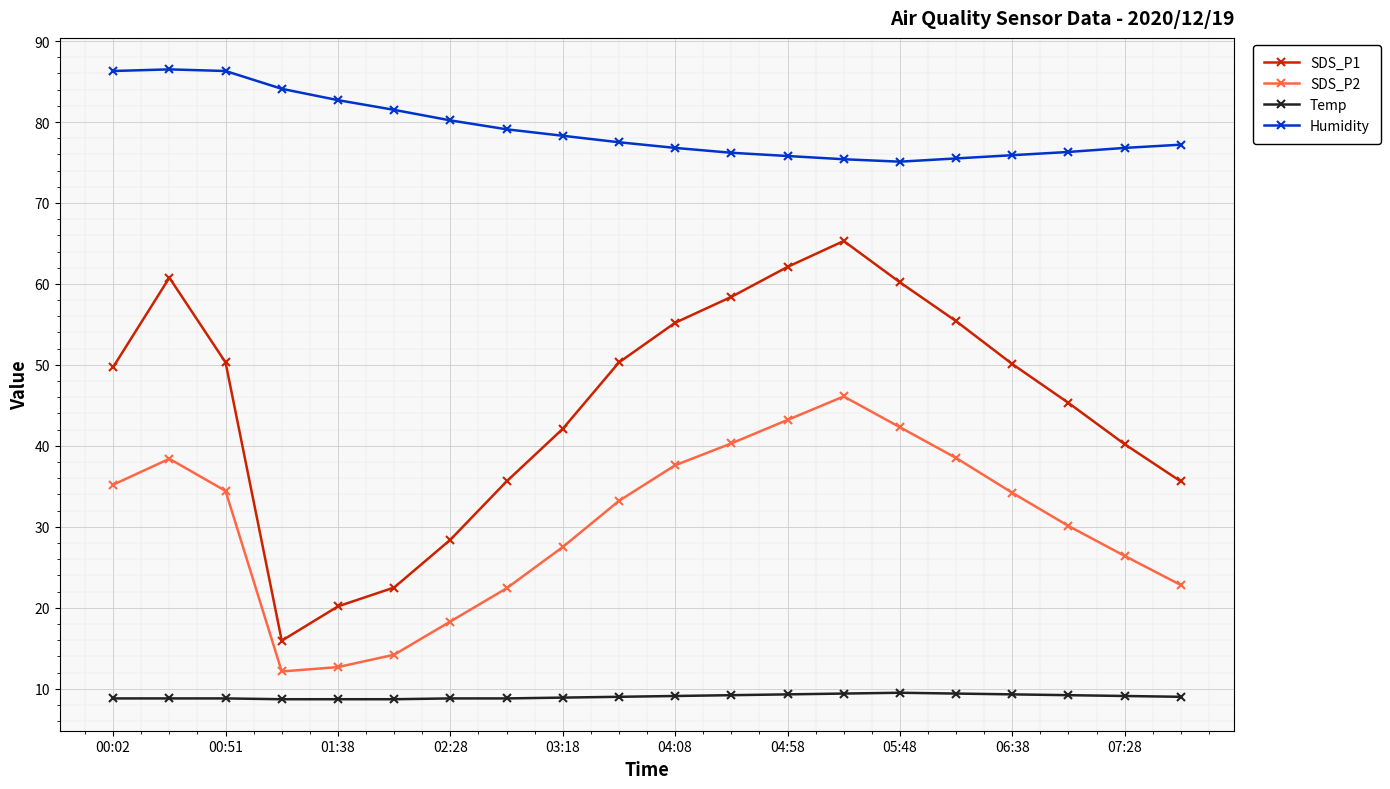

Rank the series by their average value, from lowest to highest.

Temp, SDS_P2, SDS_P1, Humidity